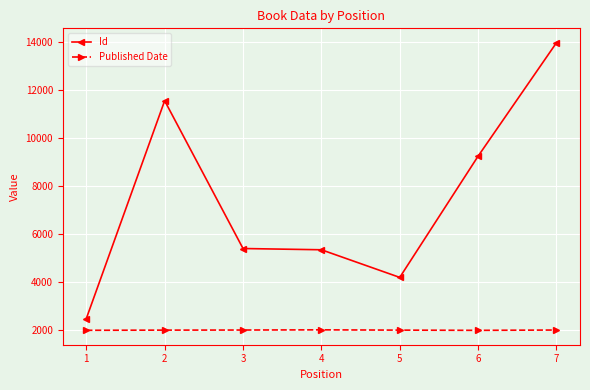

What is the sum of the Id values at 2 and 3?

16979